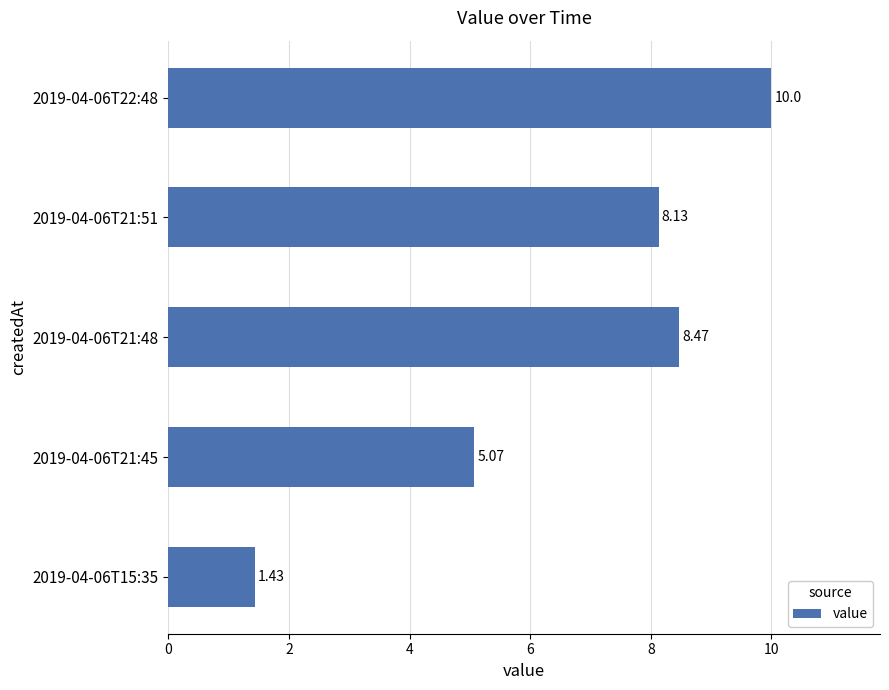

What is the greatest value displayed?

10.0